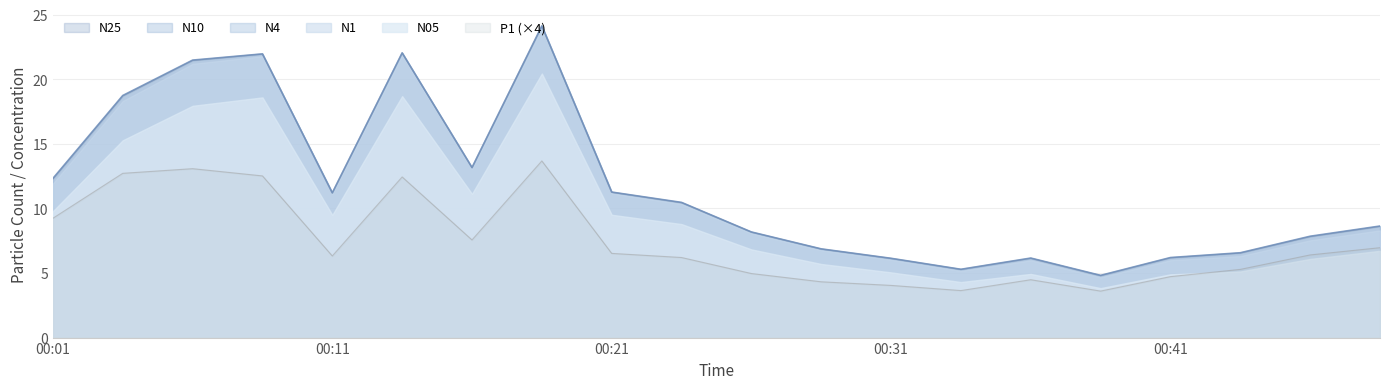

True or false: N25 and N10 intersect in this chart.

False